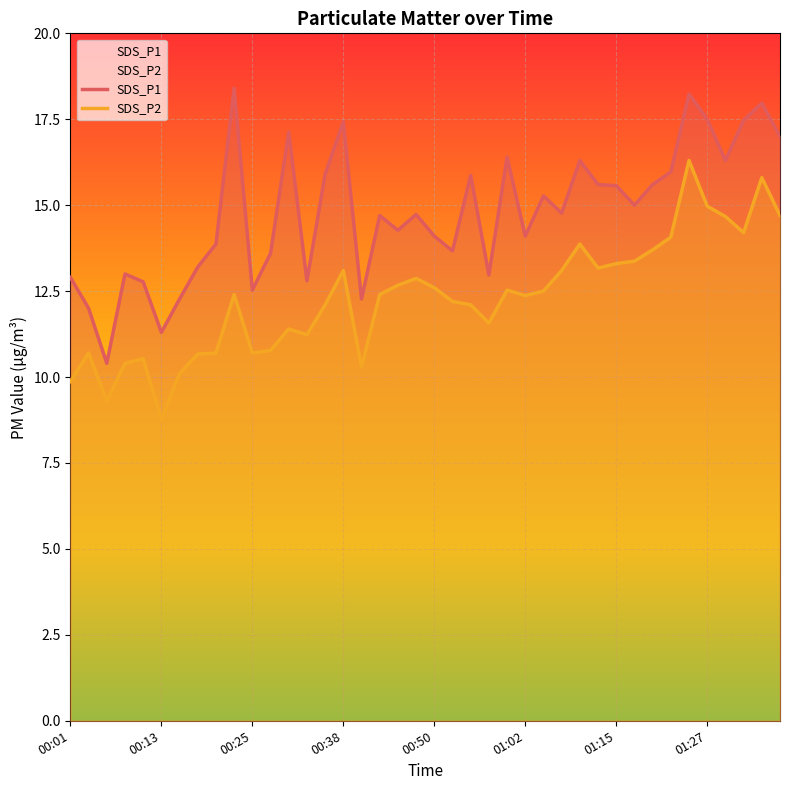

Rank the series at 29 from highest to lowest value.

SDS_P1, SDS_P2